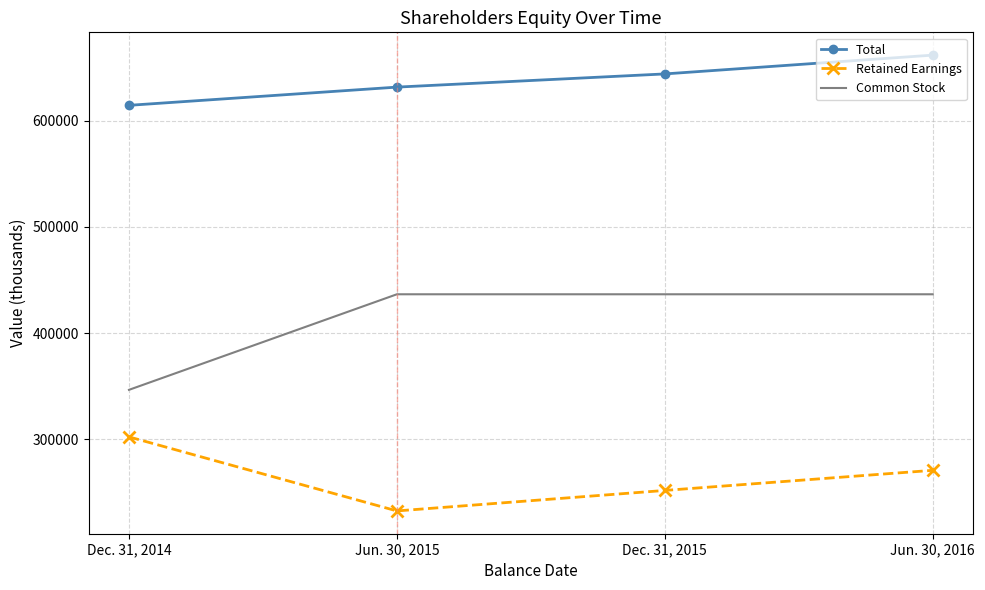

What is the spread (max minus min) of values at Dec. 31, 2015?

392241